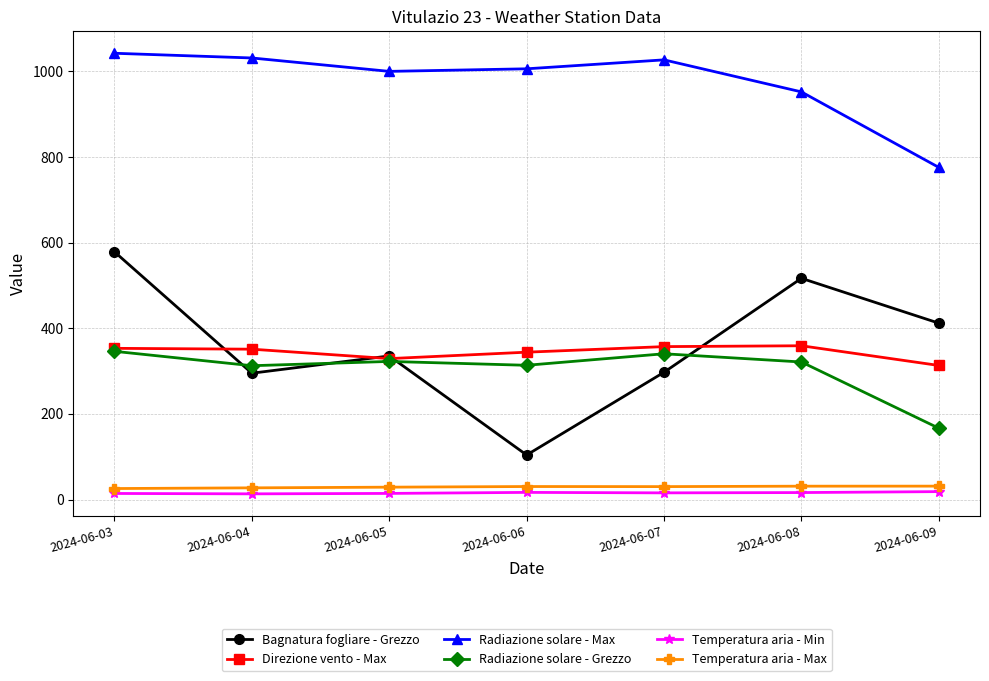

Is the value of Temperatura aria - Min at 2024-06-05 greater than the value of Direzione vento - Max at 2024-06-05?

No